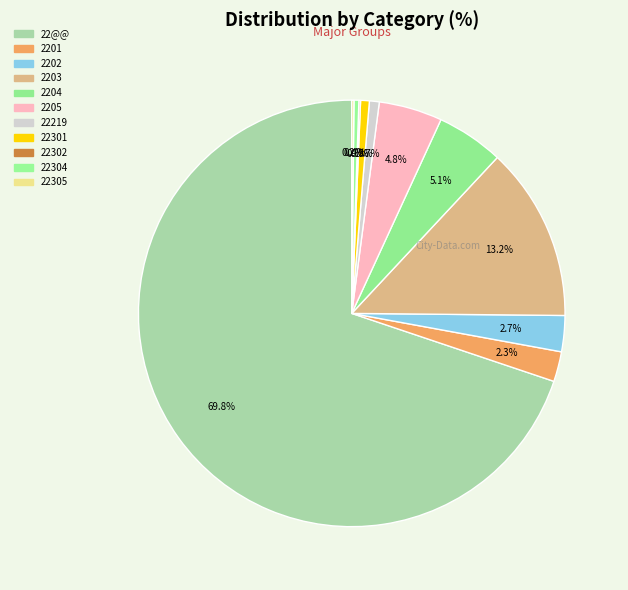

Which slice represents more than half of the pie?

22@@